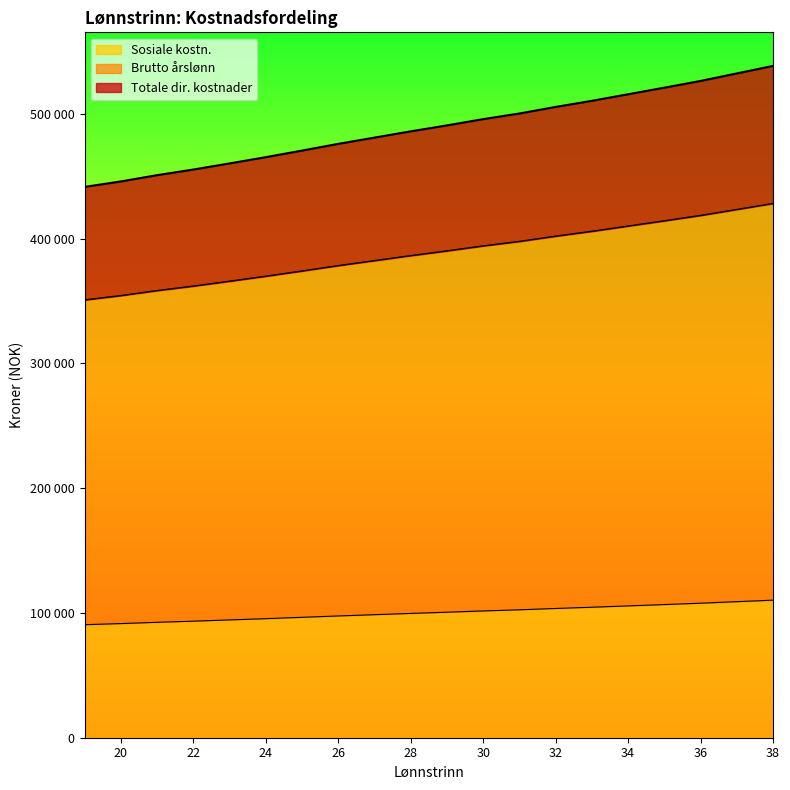

At 33, list the series in order from largest to smallest.

Totale dir. kostnader, Brutto årslønn, Sosiale kostn.